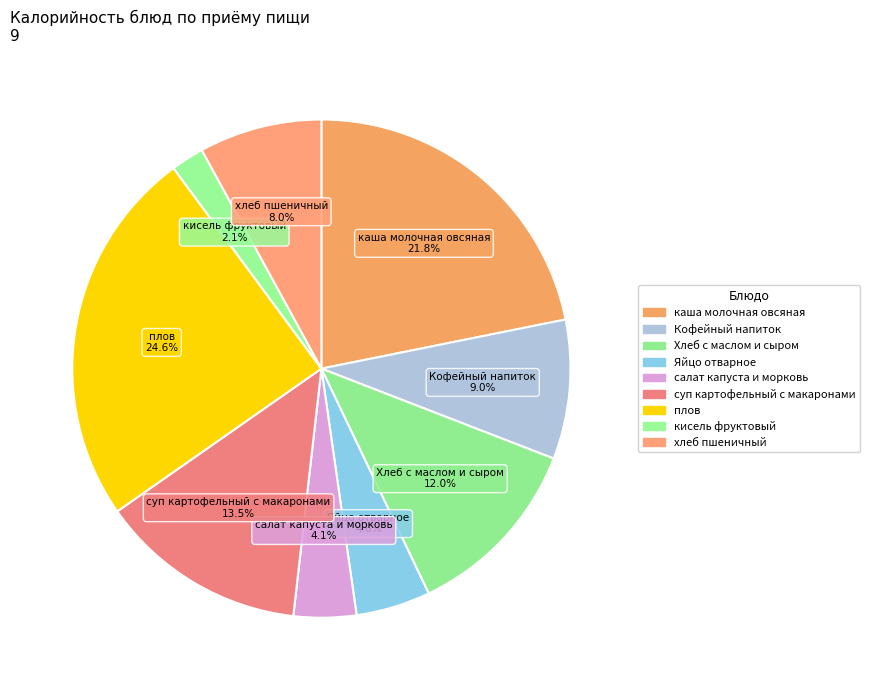

To the nearest percent, what percentage of the pie is хлеб пшеничный?

8%